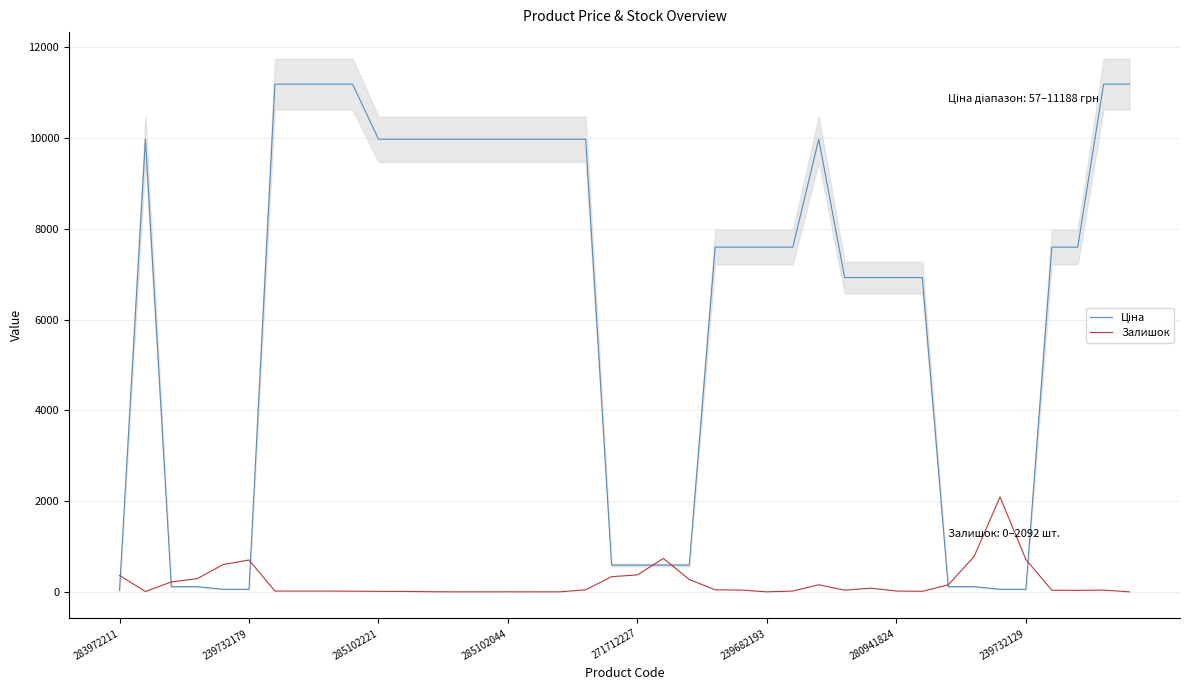

Which series changed the most between 285102044 and 38?

Ціна